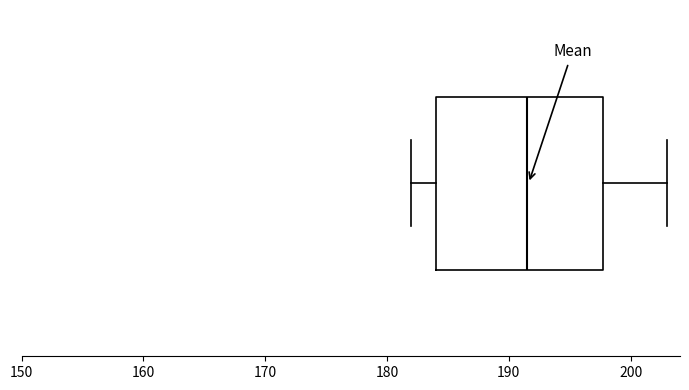

Transcribe this box plot: give where the median line is, the range the box spans, and where the two whiskers end, as read against the x-axis. The values are not printed on the chart, so give them approximately, as read against the axis.

median 192, box 184 to 198, whiskers 182 to 203